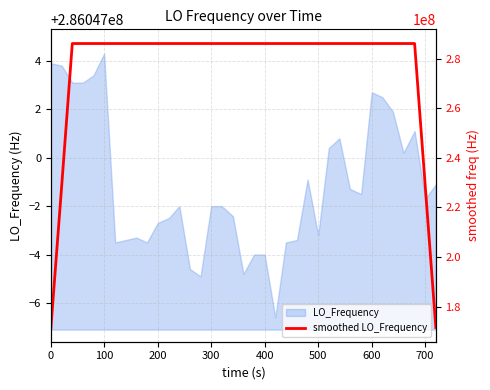

The chart shows a value of 91025954.0 at 31. True or false?

False